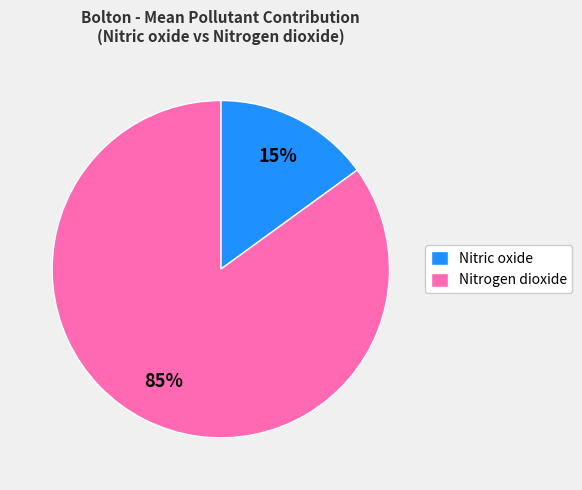

Which category has the biggest portion of the pie?

Nitrogen dioxide